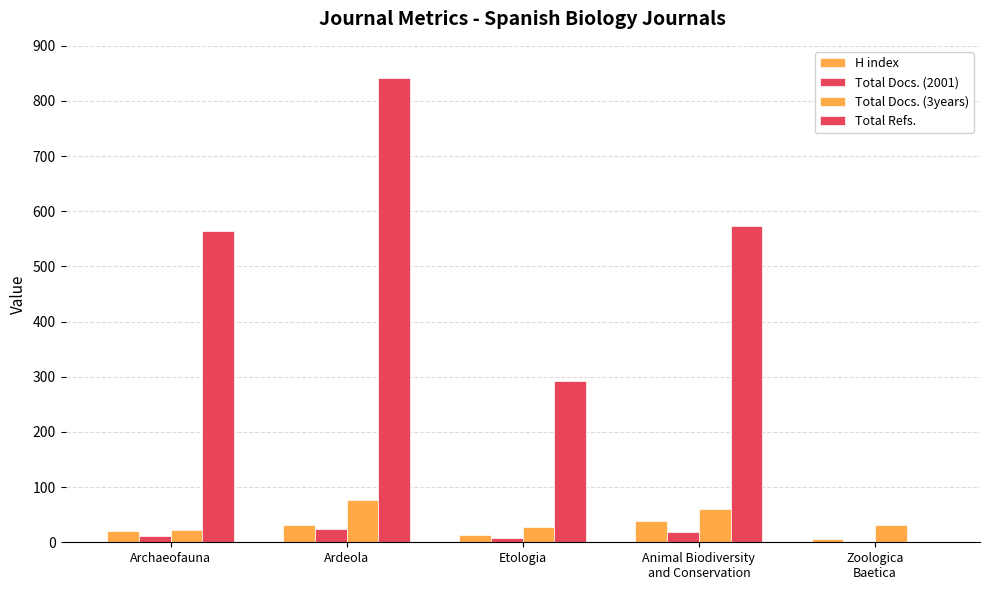

Does the chart contain stacked bars?

No